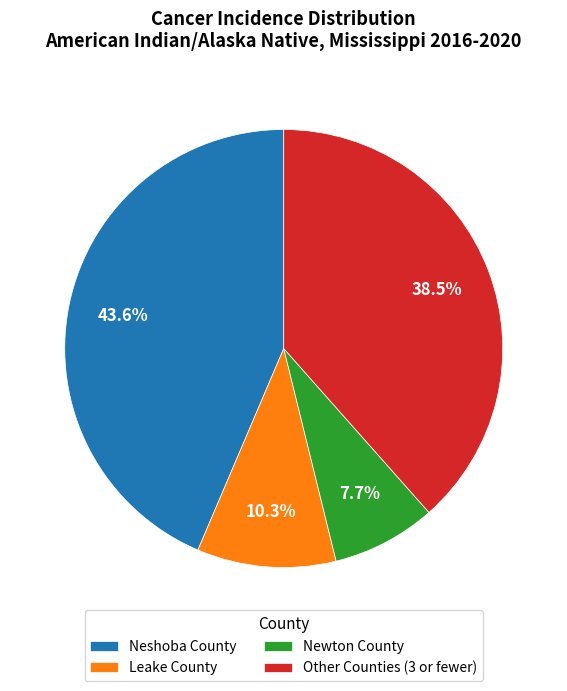

Which slice is the smallest?

Newton County